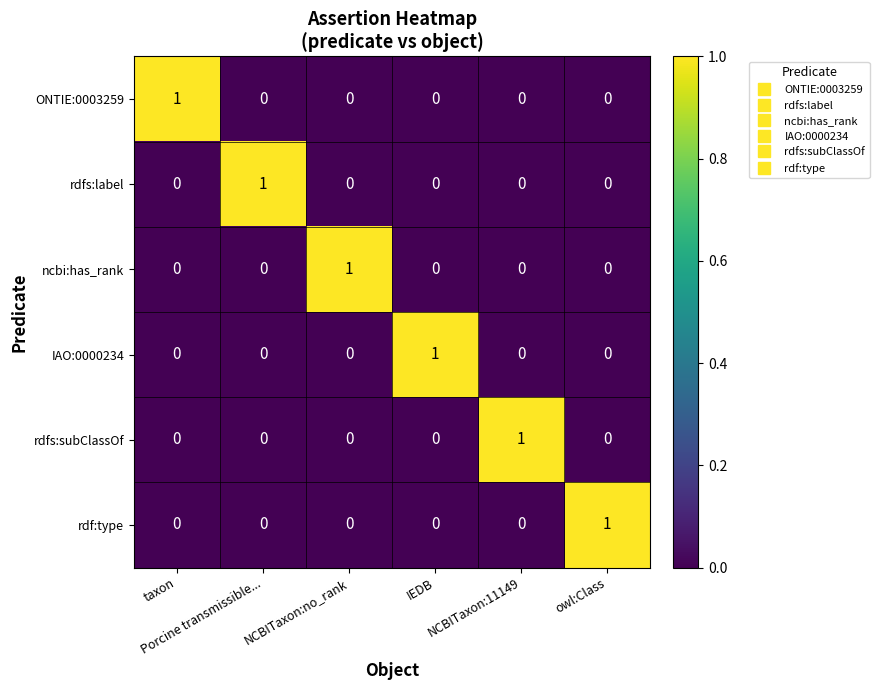

How many data points in ncbi:has_rank are above 0?

1